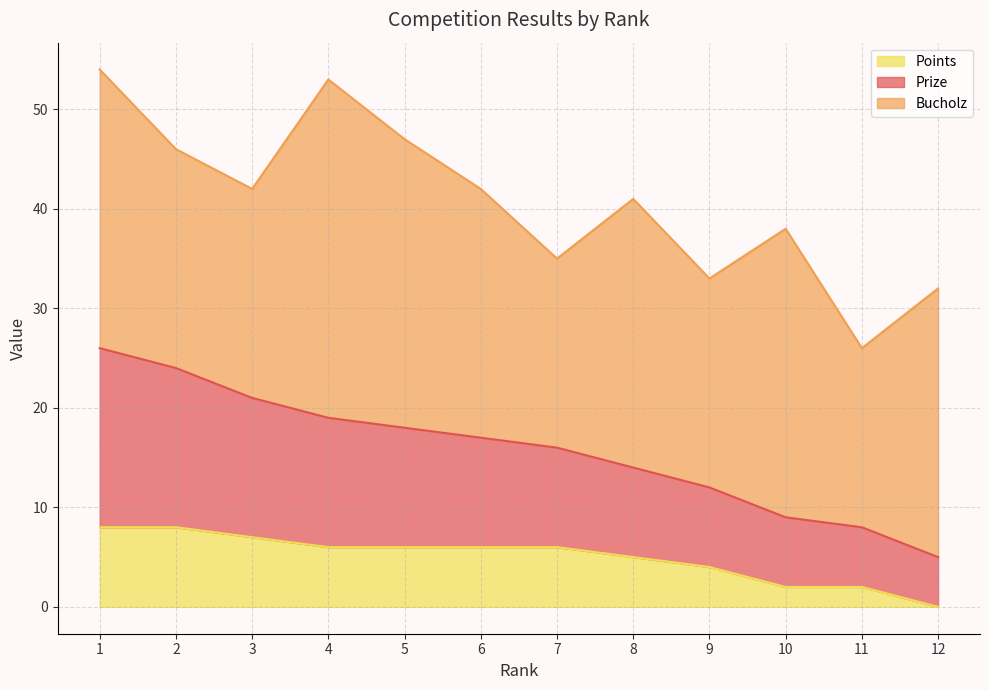

True or false: Prize and Points intersect in this chart.

False